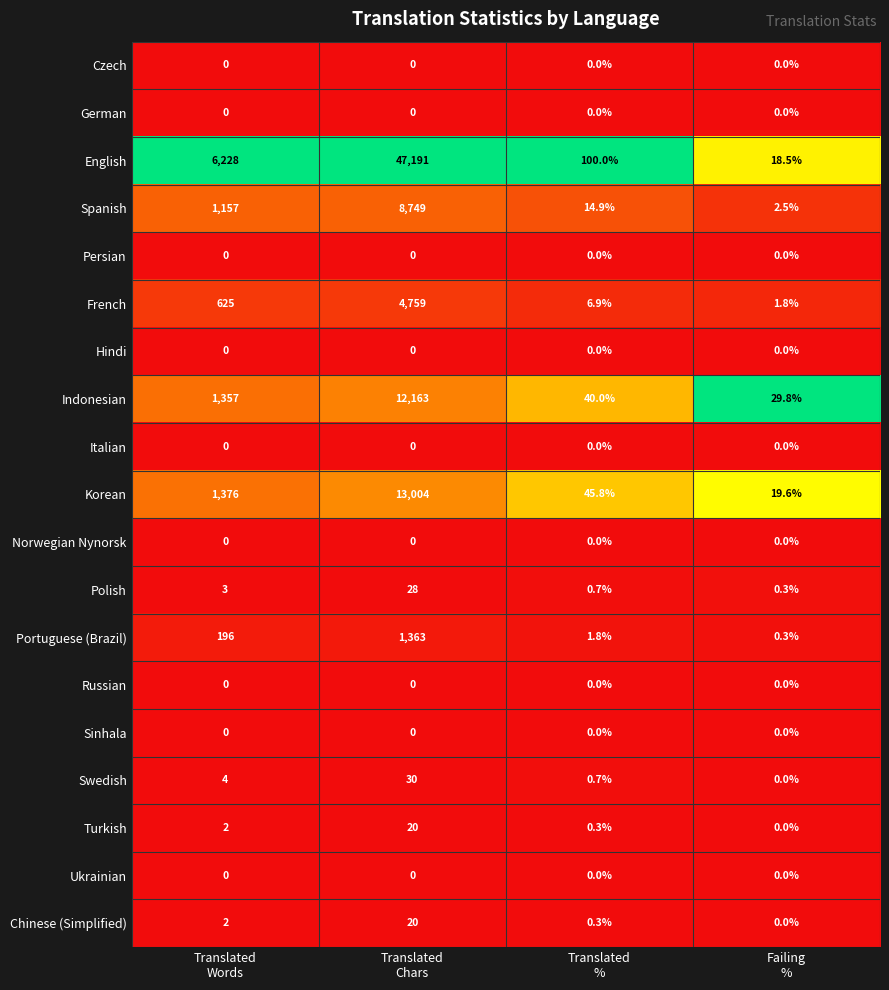

Which series has the largest total across all categories?

English